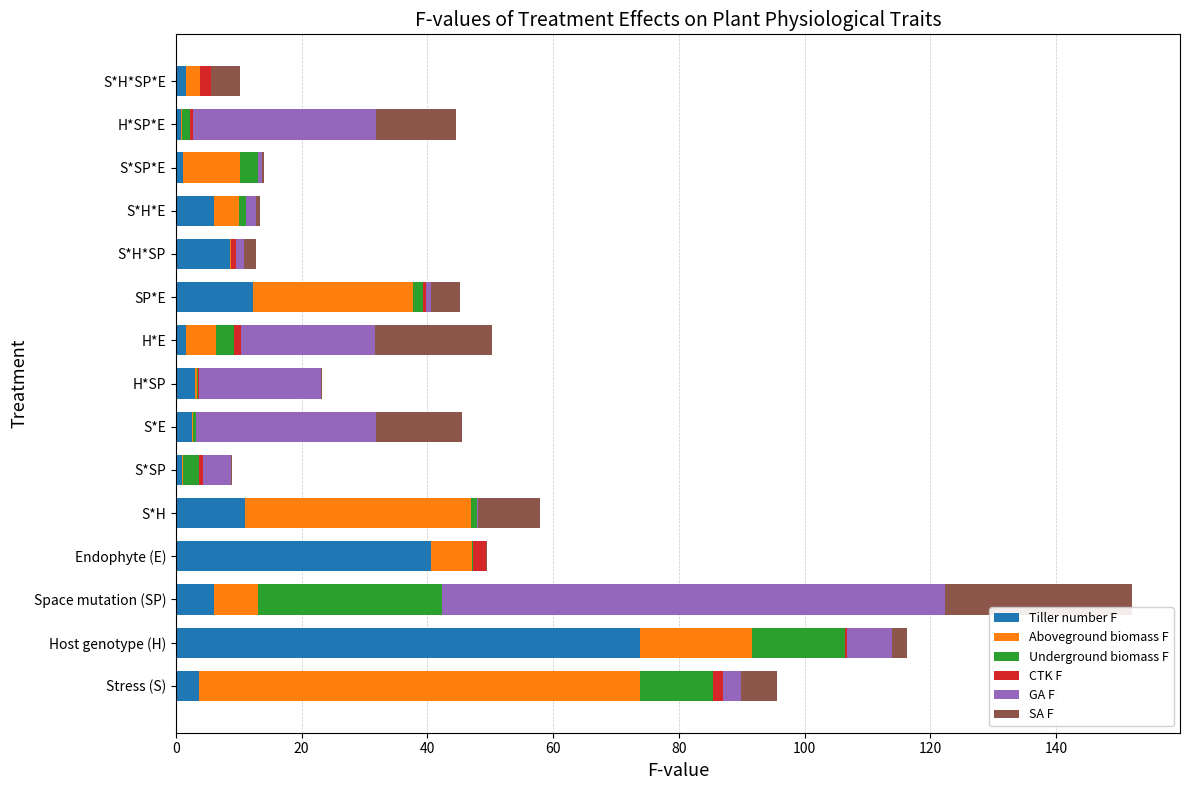

What is the sum of all Tiller number F values?

174.2